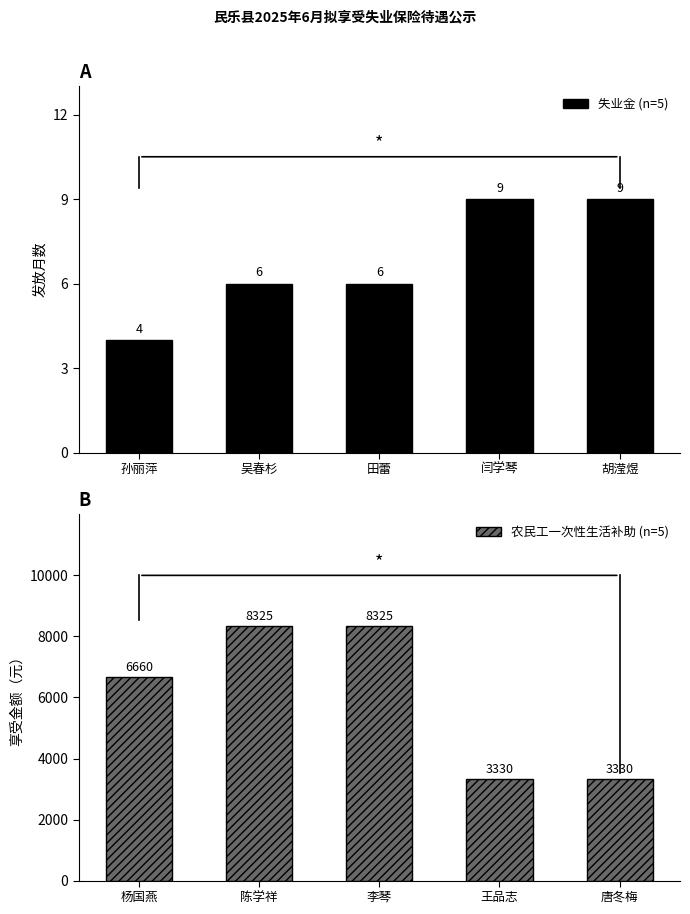

True or false: 农民工一次性生活补助 (n=5) has a value of 4773 at 李琴.

False